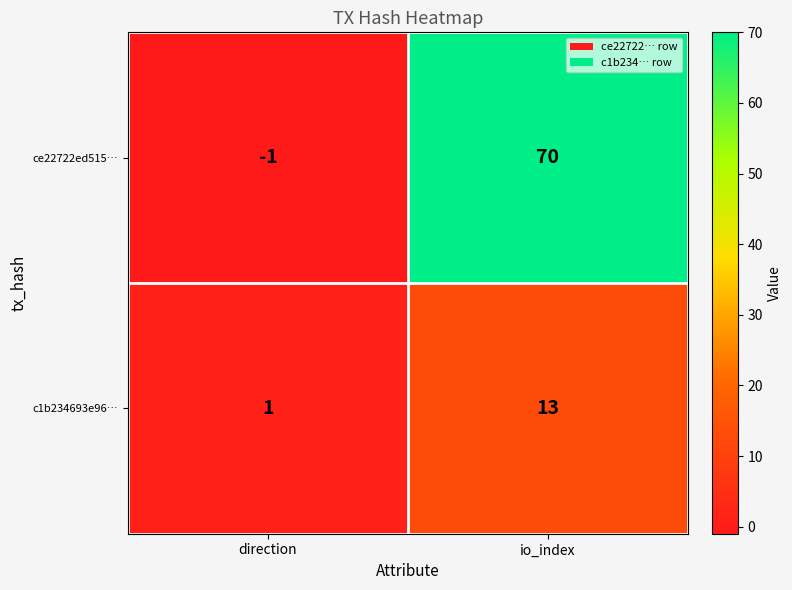

What is the greatest value displayed?

70